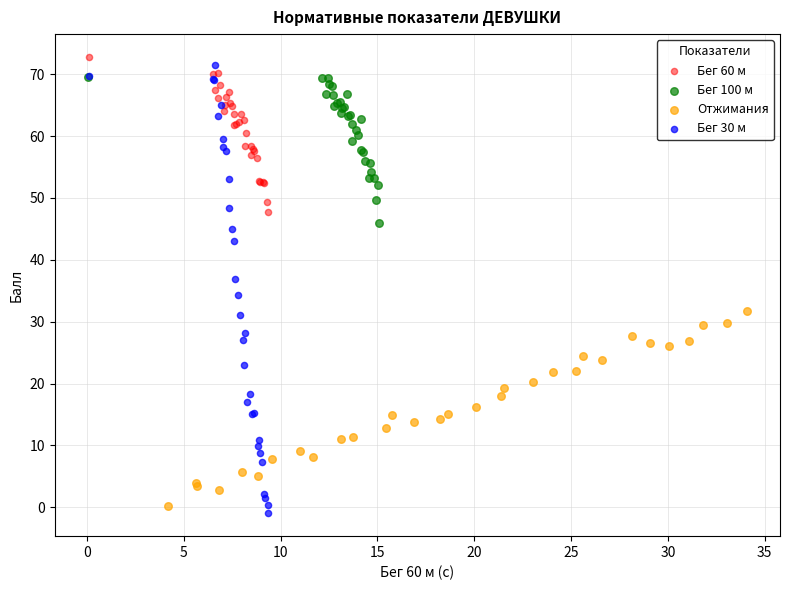

What are all the series names shown in the legend?

Бег 60 м, Бег 100 м, Отжимания, Бег 30 м